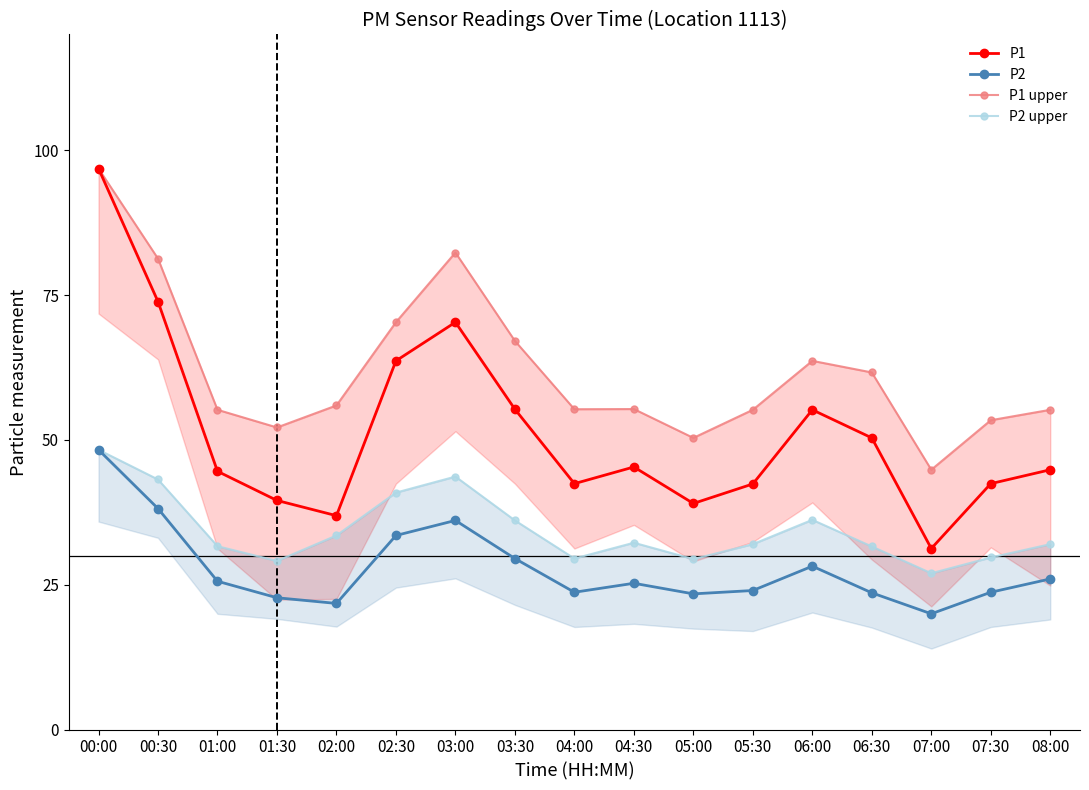

What is the average value of the P1 series?

51.4